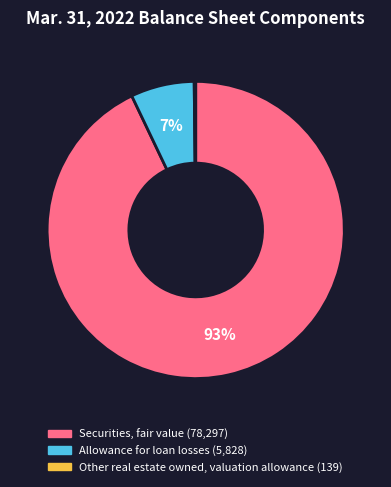

To the nearest percent, what portion does Allowance for loan losses represent?

7%